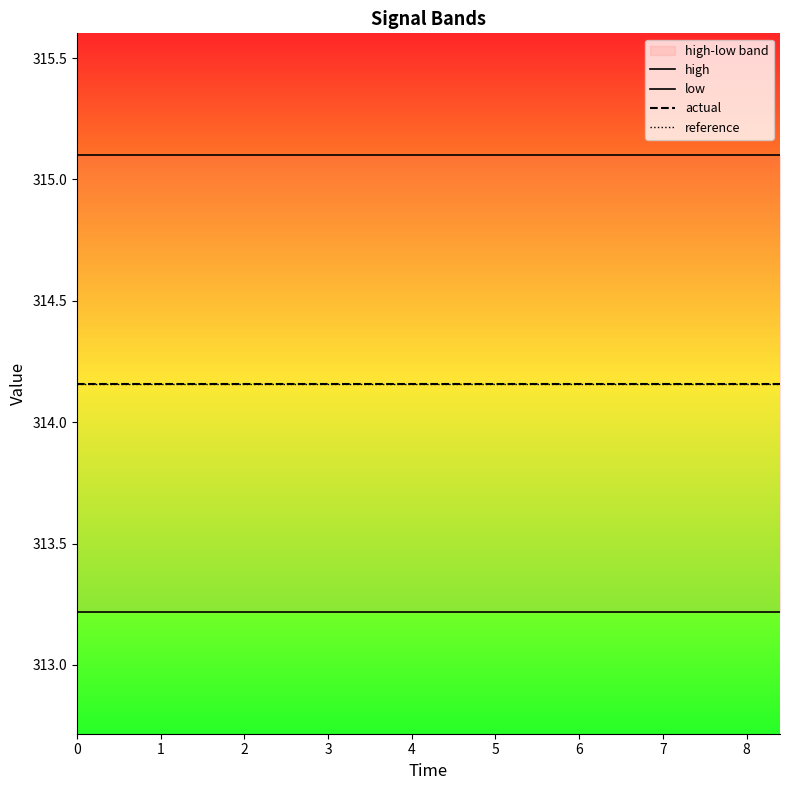

True or false: reference has a value of 416.3 at 7.

False